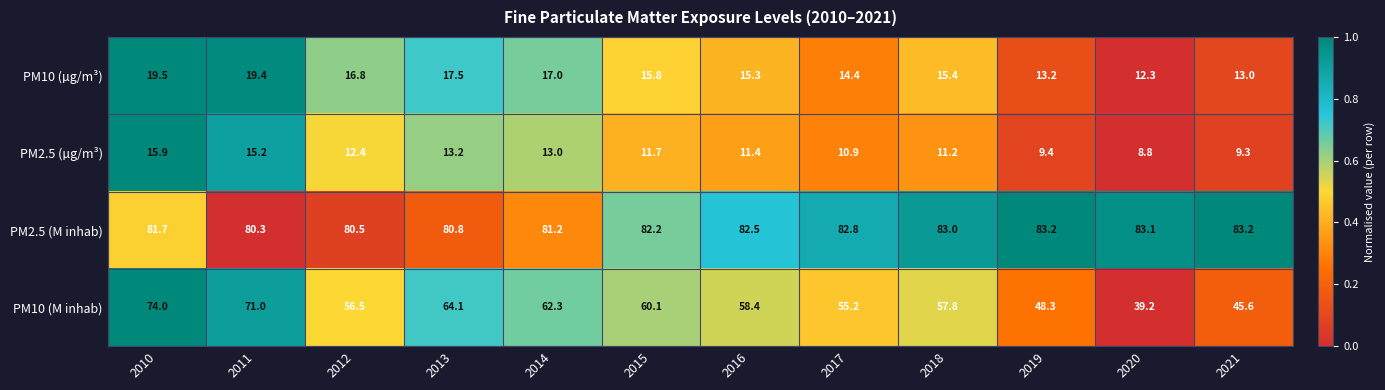

Is the value of PM2.5 (µg/m³) at 2018 greater than the value of PM10 (µg/m³) at 2019?

No